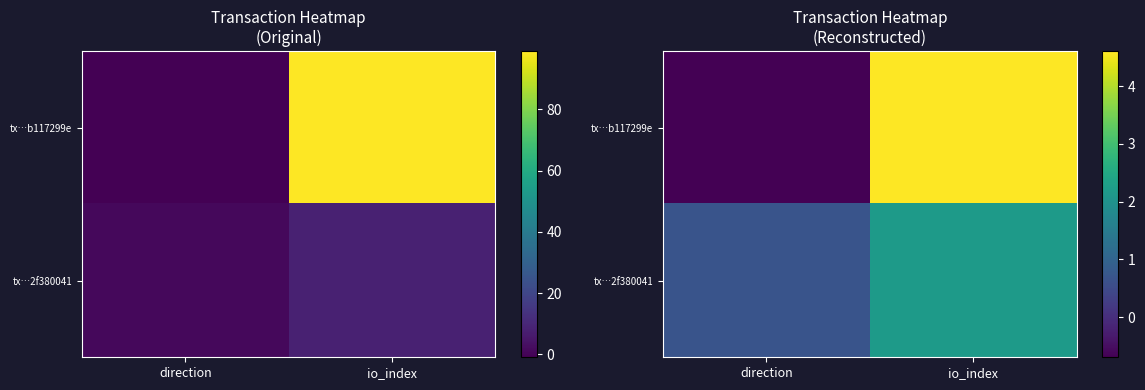

Which has a higher value, io_index or direction?

io_index